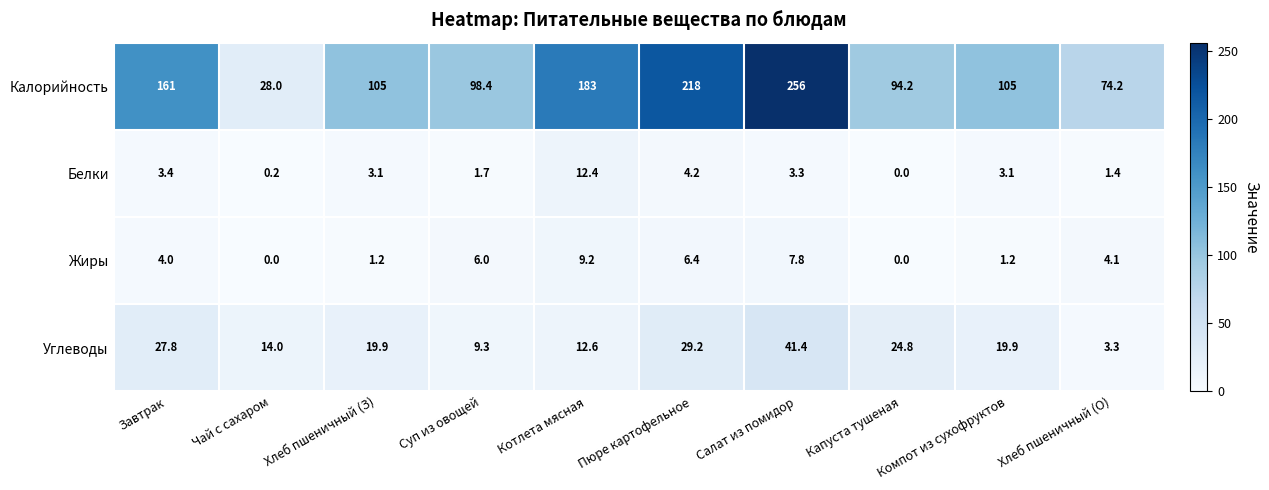

What is the difference between the maximum and second lowest values in the Жиры series?

9.2